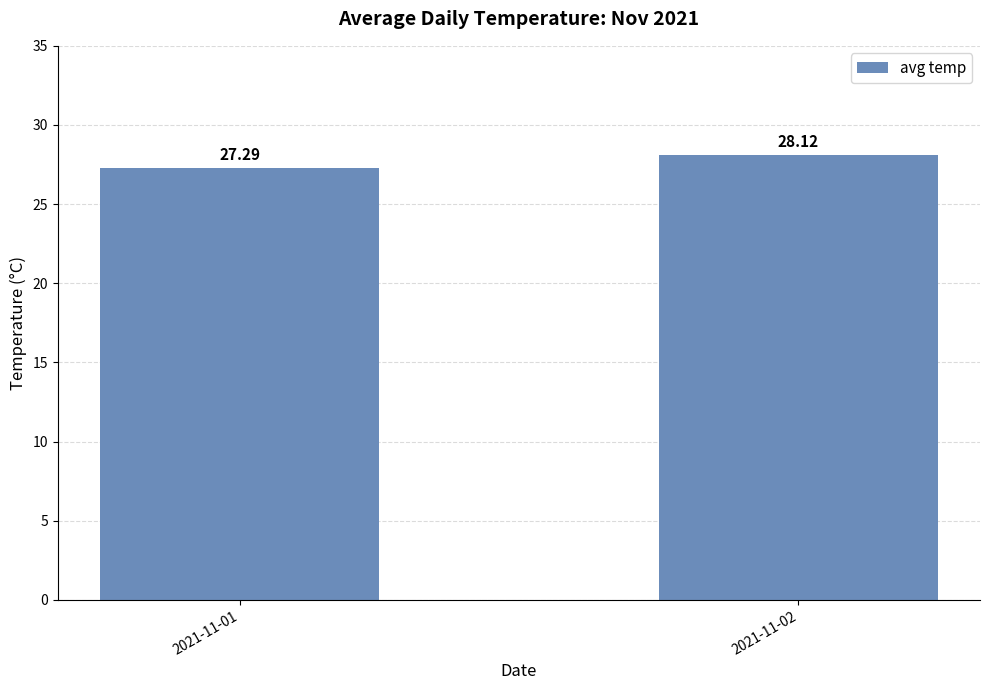

Which label corresponds to the smallest value in the chart?

2021-11-01